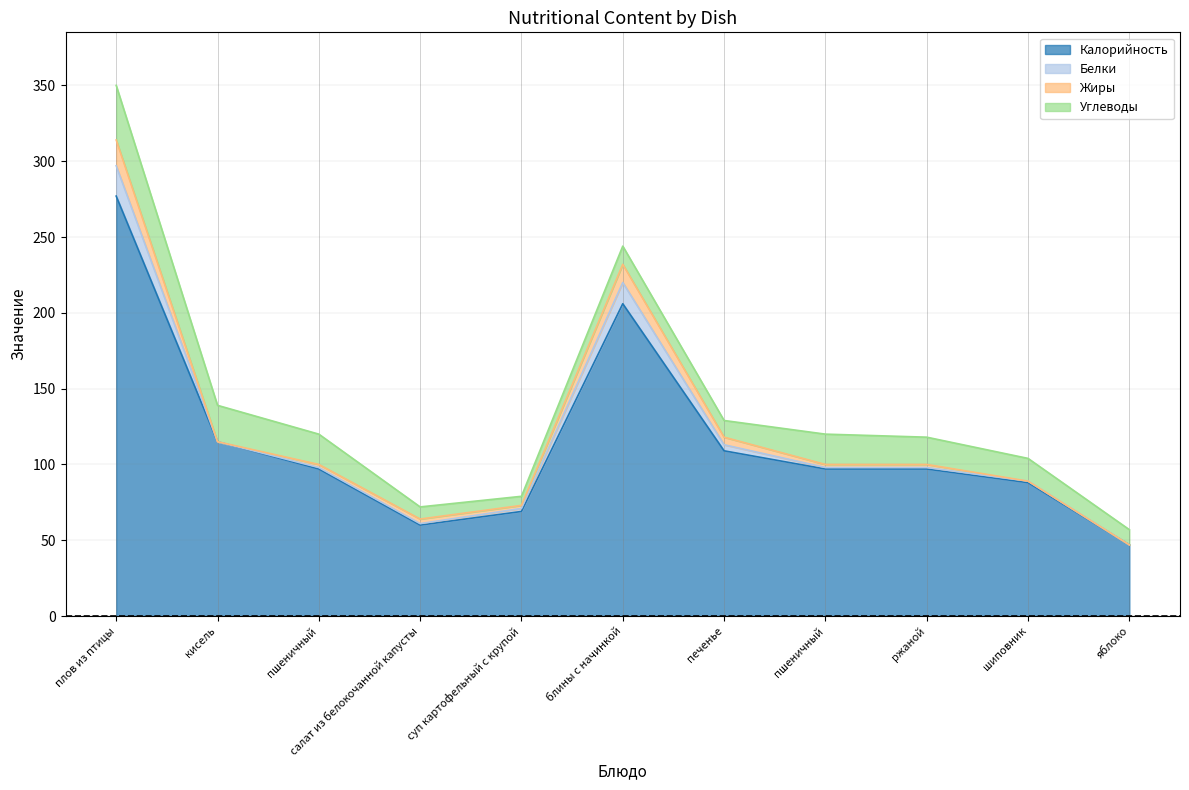

What is the difference between the maximum and minimum values in the Калорийность series?

230